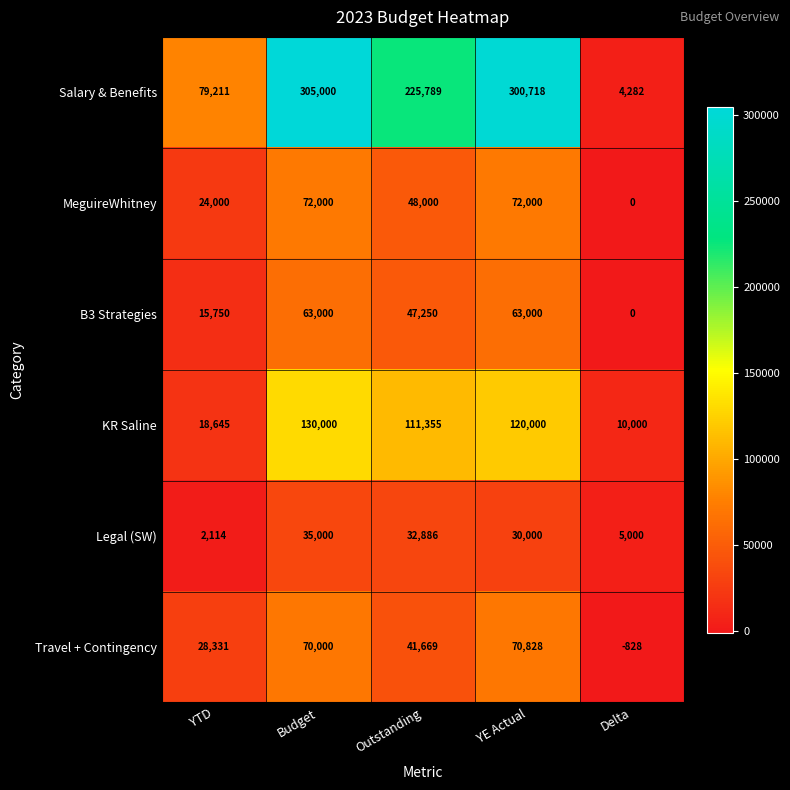

Reading left to right, list all the values displayed in this chart.

Salary & Benefits: YTD=79211	Budget=305000	Outstanding=225789	YE Actual=300718	Delta=4282
MeguireWhitney: YTD=24000	Budget=72000	Outstanding=48000	YE Actual=72000	Delta=0
B3 Strategies: YTD=15750	Budget=63000	Outstanding=47250	YE Actual=63000	Delta=0
KR Saline: YTD=18645	Budget=130000	Outstanding=111355	YE Actual=120000	Delta=10000
Legal (SW): YTD=2114	Budget=35000	Outstanding=32886	YE Actual=30000	Delta=5000
Travel + Contingency: YTD=28331	Budget=70000	Outstanding=41669	YE Actual=70828	Delta=-828